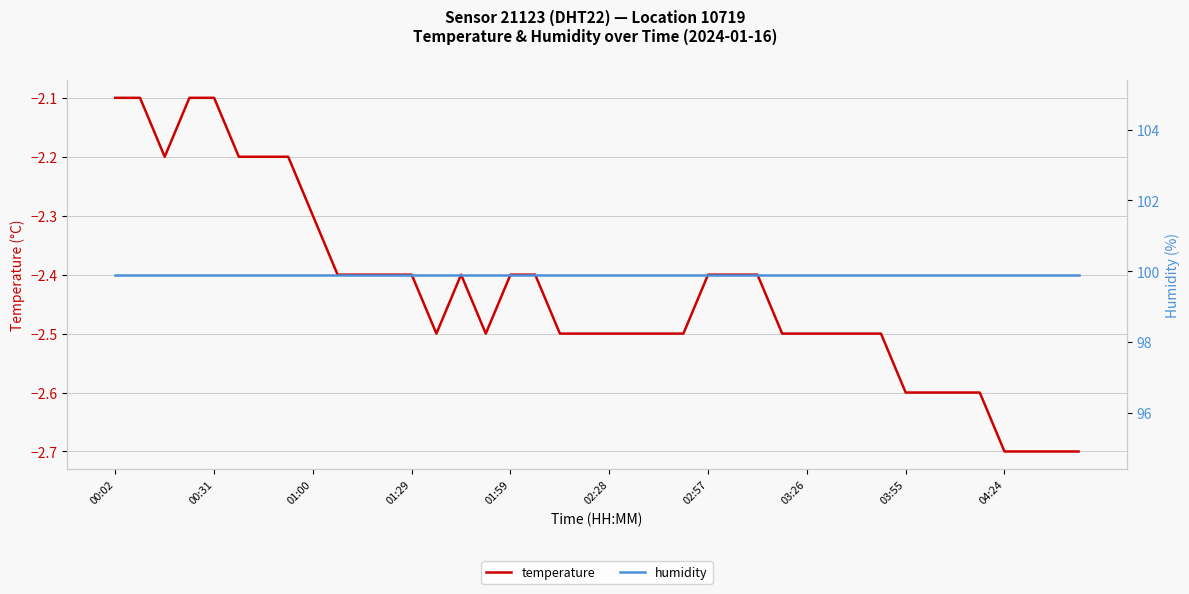

What is the maximum value for humidity?

99.9